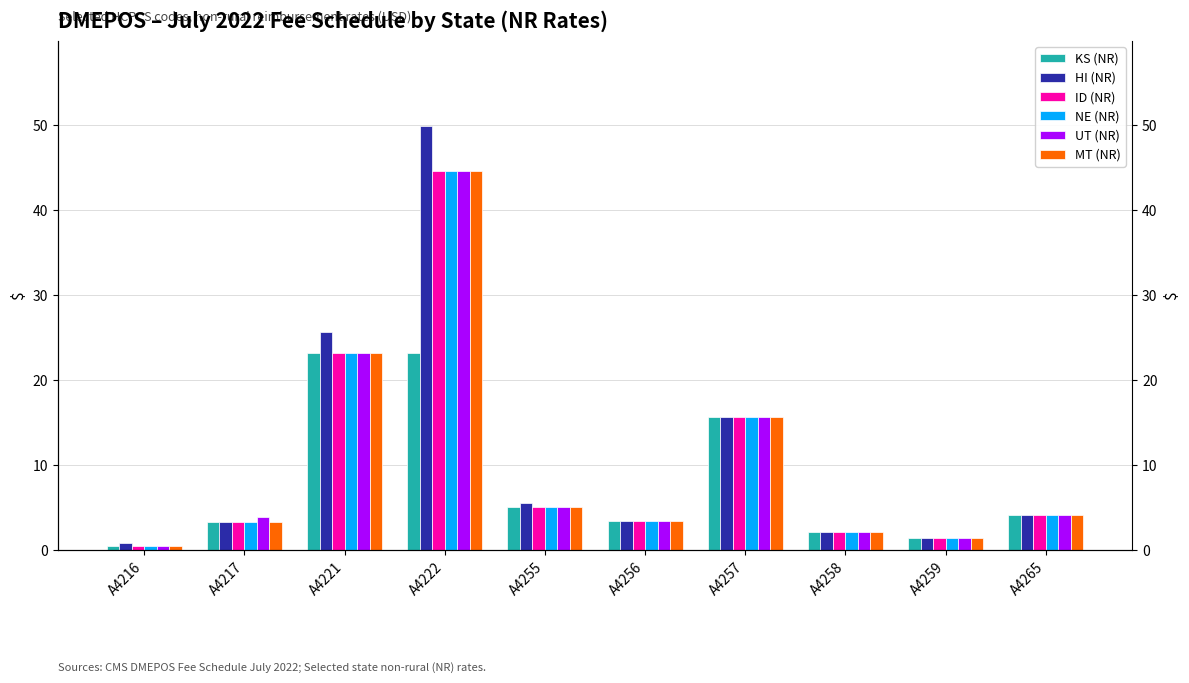

What is the difference between the highest and lowest values at A4221?

2.4